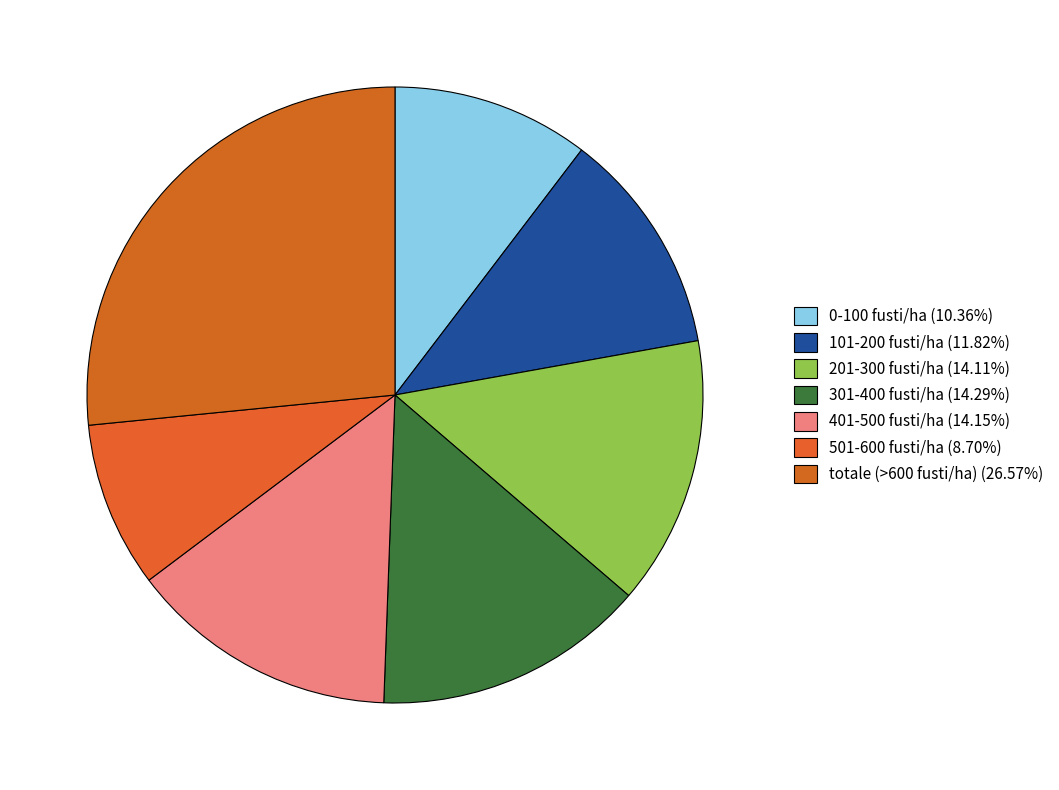

The totale (>600 fusti/ha) slice represents 27% of the pie. True or false?

True